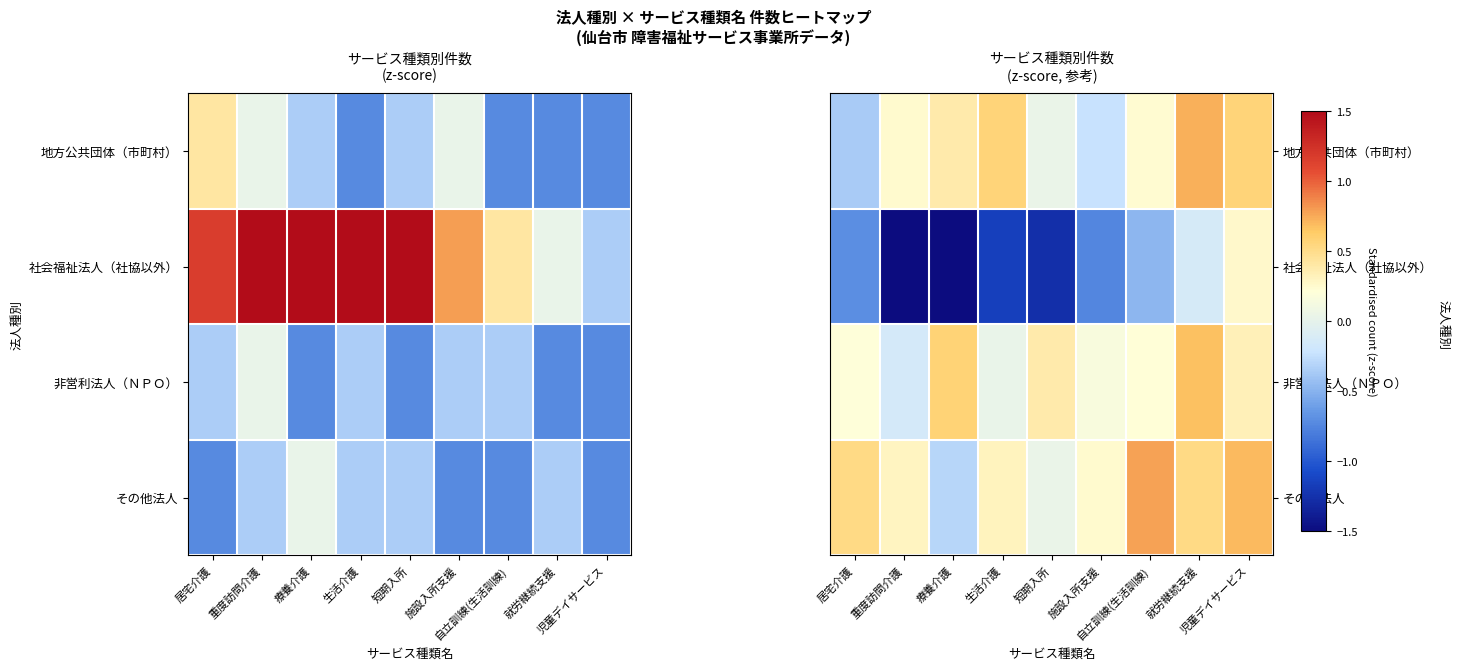

Rank the series by their maximum value, from lowest to highest.

社会福祉法人（社協以外）, 非営利法人（ＮＰＯ）, 地方公共団体（市町村）, その他法人